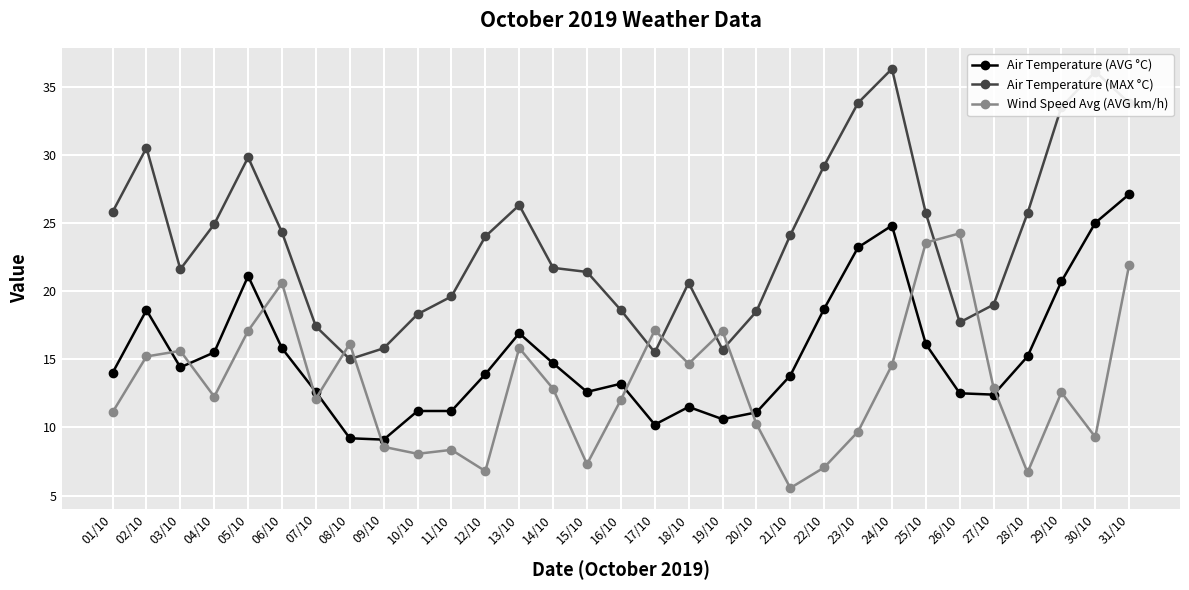

List the series in order of their overall mean, highest first.

Air Temperature (MAX °C), Air Temperature (AVG °C), Wind Speed Avg (AVG km/h)